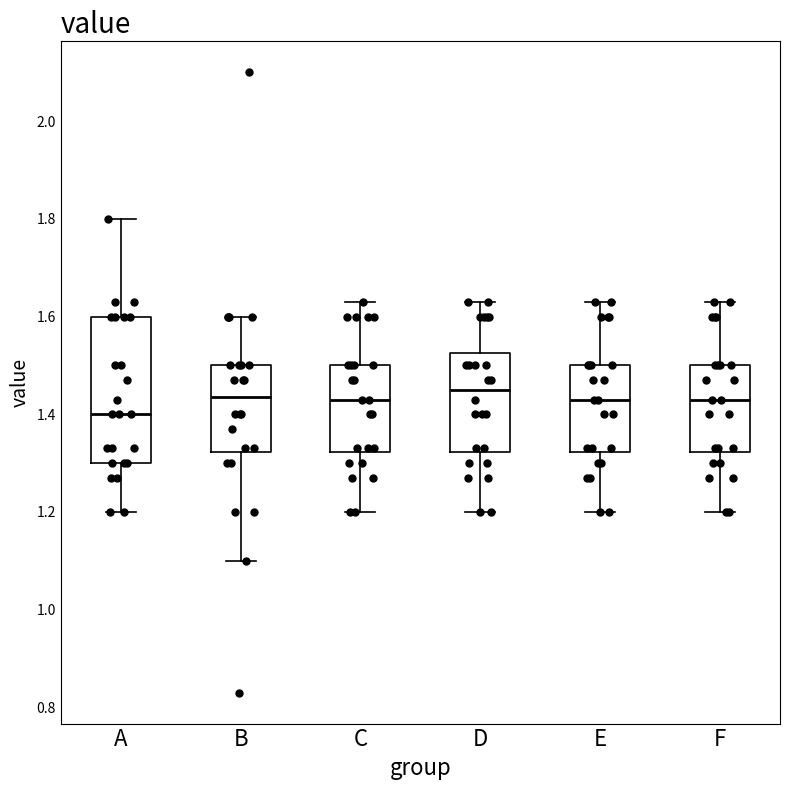

Reading left to right, read every box against the y-axis: the position of its median line, the range the box covers, and the ends of its whiskers. The values are not printed on the chart, so give them approximately, as read against the axis.

A: median 1.40, box 1.30 to 1.60, whiskers 1.20 to 1.80
B: median 1.44, box 1.32 to 1.50, whiskers 1.10 to 1.60
C: median 1.44, box 1.32 to 1.50, whiskers 1.20 to 1.64
D: median 1.46, box 1.32 to 1.52, whiskers 1.20 to 1.64
E: median 1.44, box 1.32 to 1.50, whiskers 1.20 to 1.64
F: median 1.44, box 1.32 to 1.50, whiskers 1.20 to 1.64